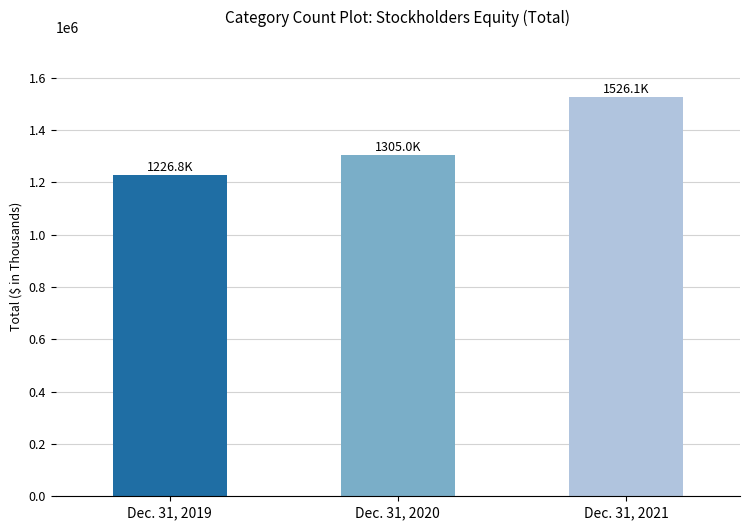

Reading left to right, extract all data points from this chart.

Dec. 31, 2019=1226831	Dec. 31, 2020=1304953	Dec. 31, 2021=1526133